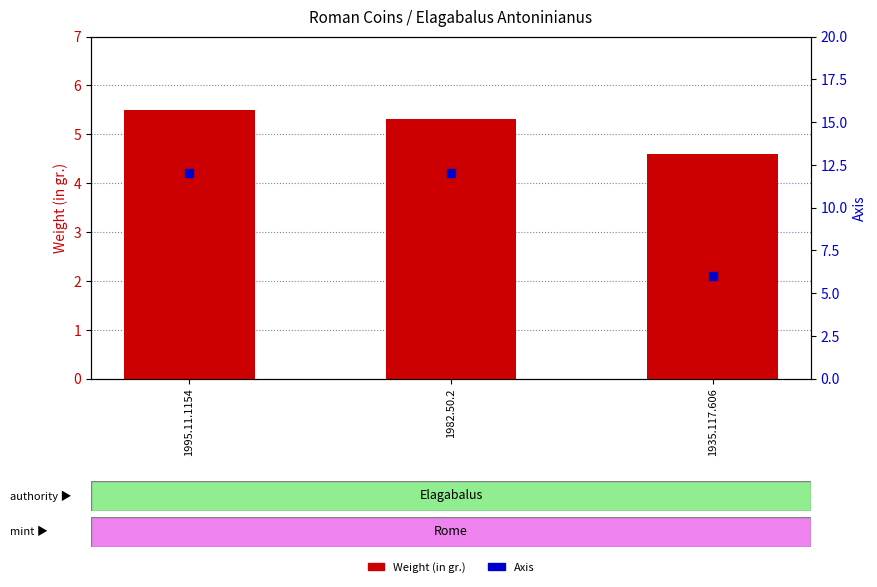

What is the total value across all series at 1935.117.606?

10.6